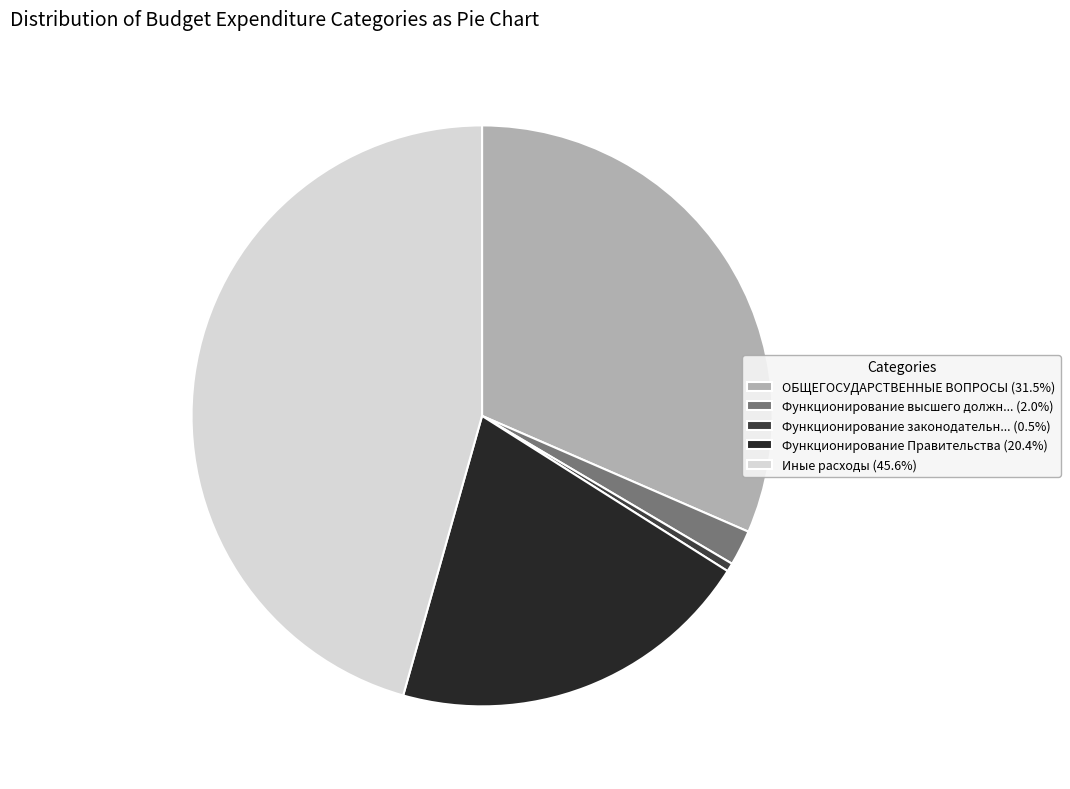

How many segments does this pie chart have?

5